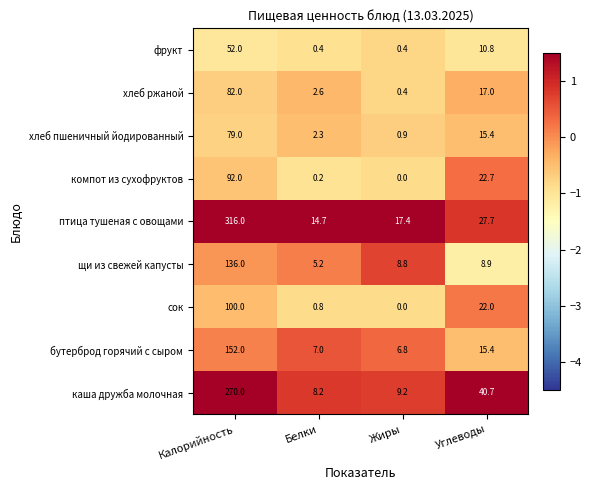

What is the maximum value shown in the chart?

316.0